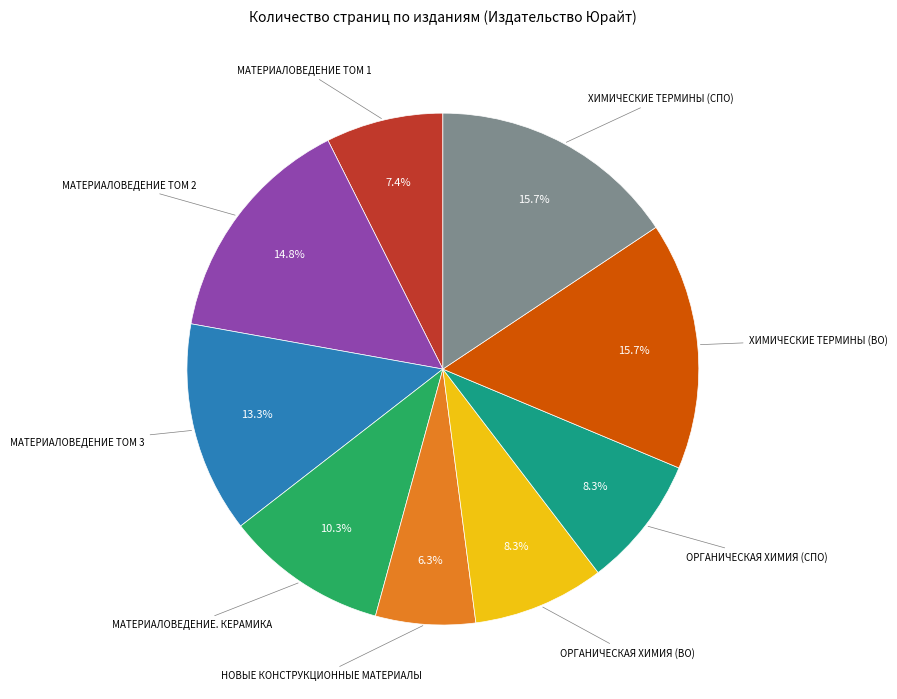

How many segments does this pie chart have?

9